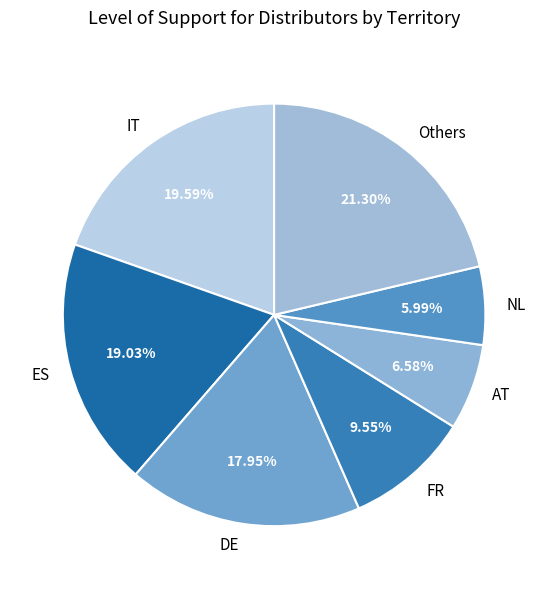

Combined, do FR and IT account for over 50%?

No